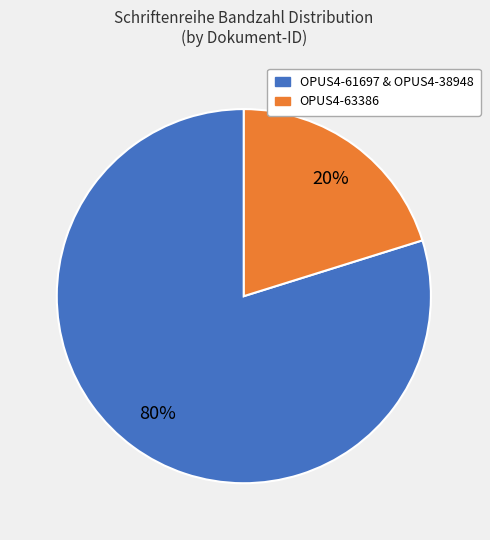

How many slices are in this pie chart?

2